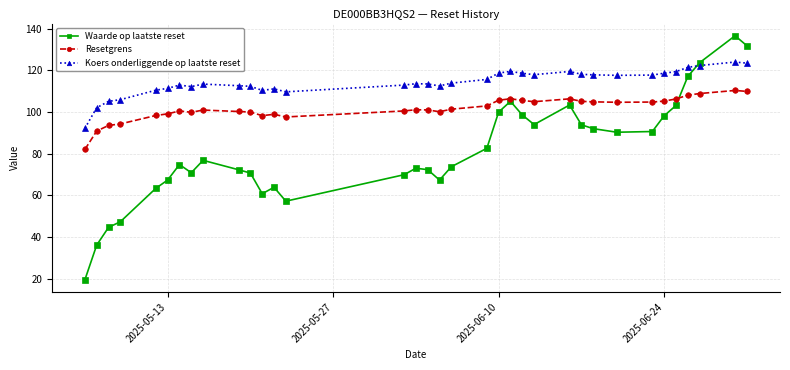

Which series ends up on top after the final intersection of Koers onderliggende op laatste reset and Waarde op laatste reset?

Waarde op laatste reset